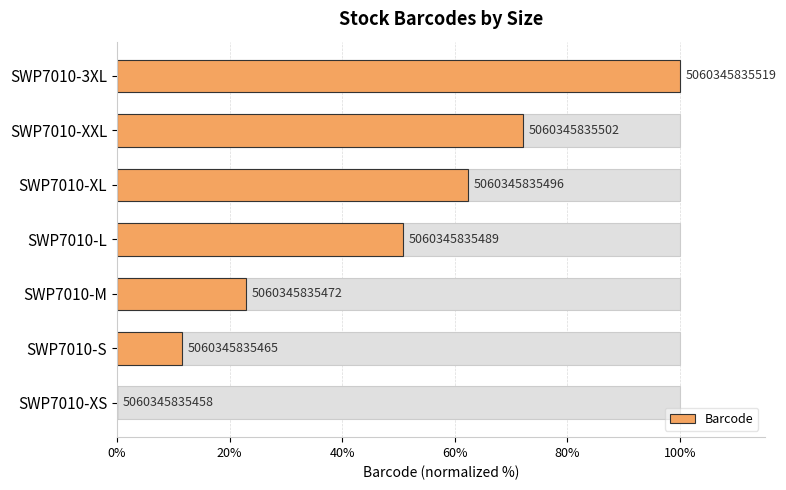

What is the sum of all values?

319.7